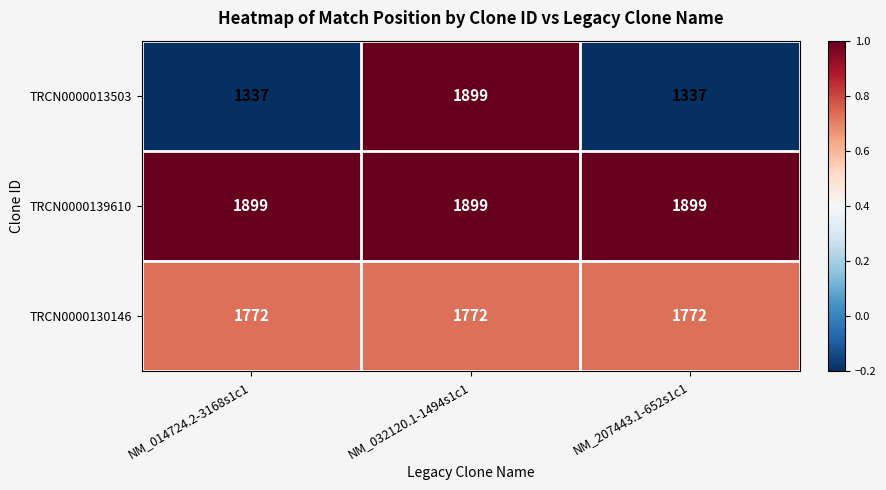

Reading left to right, extract all data points from this chart.

TRCN0000013503: 1337	1899	1337
TRCN0000139610: 1899	1899	1899
TRCN0000130146: 1772	1772	1772